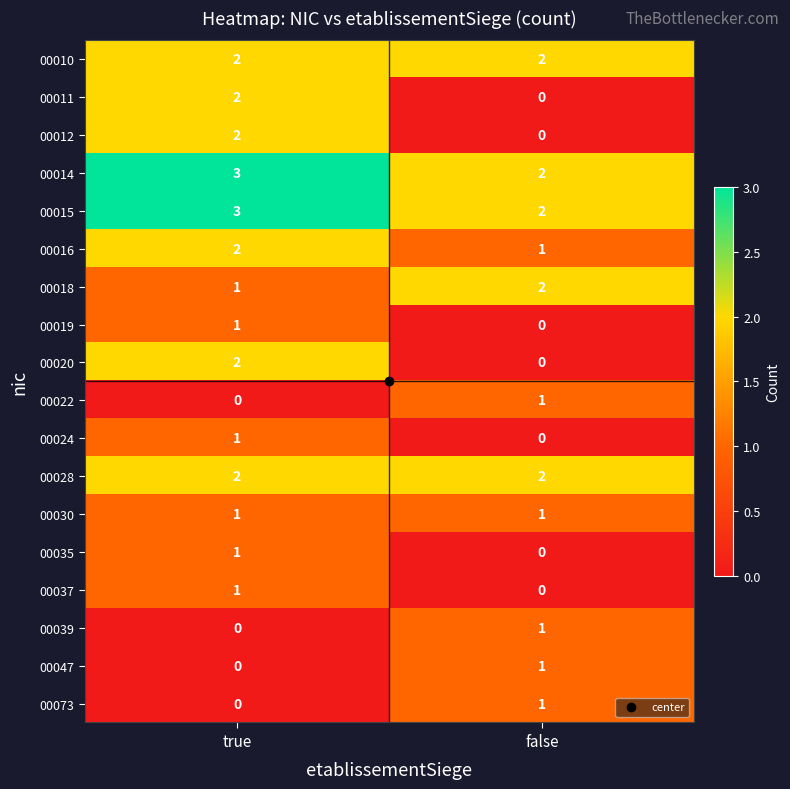

What is the spread (max minus min) of values at false?

2